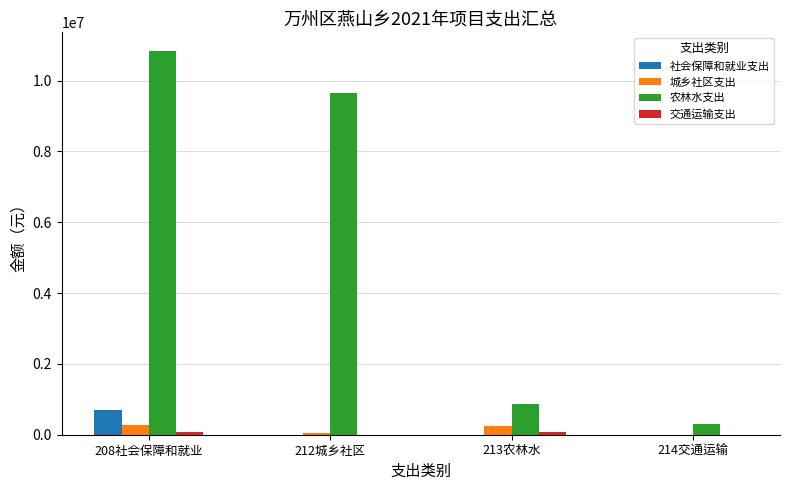

What is the highest value of the 城乡社区支出 series?

287000.0